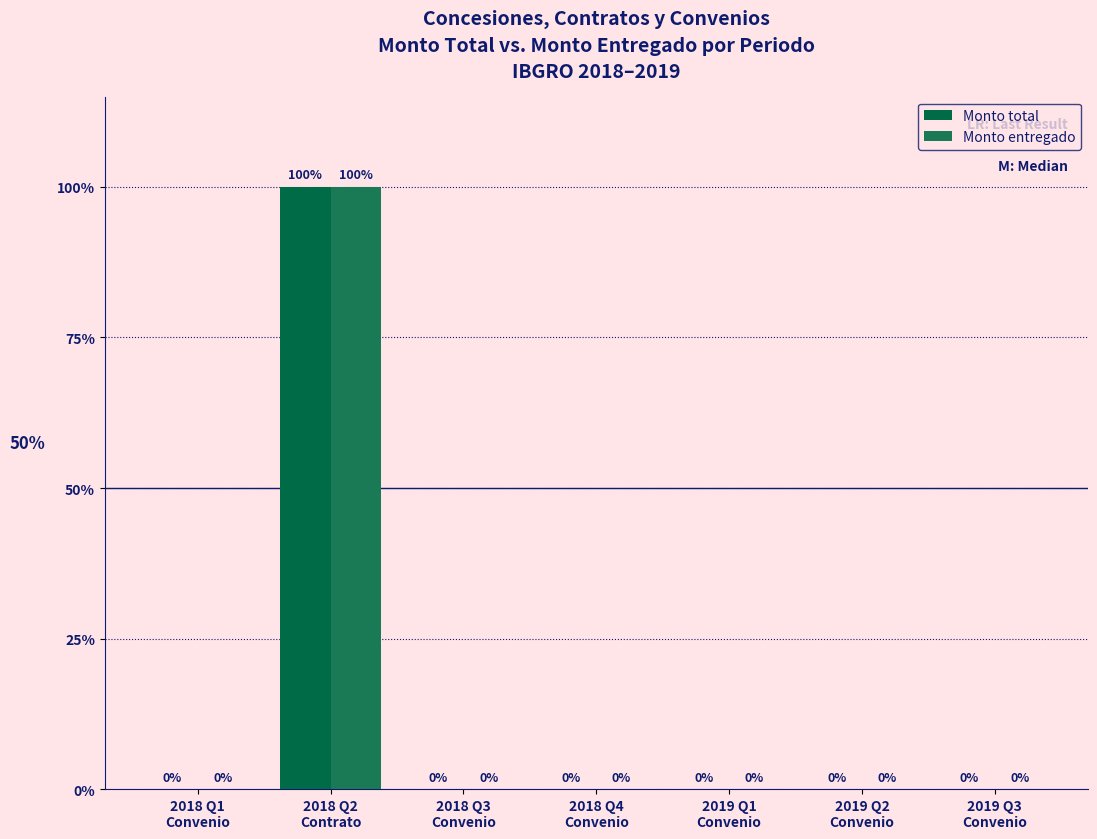

What is the highest value of the Monto entregado series?

1